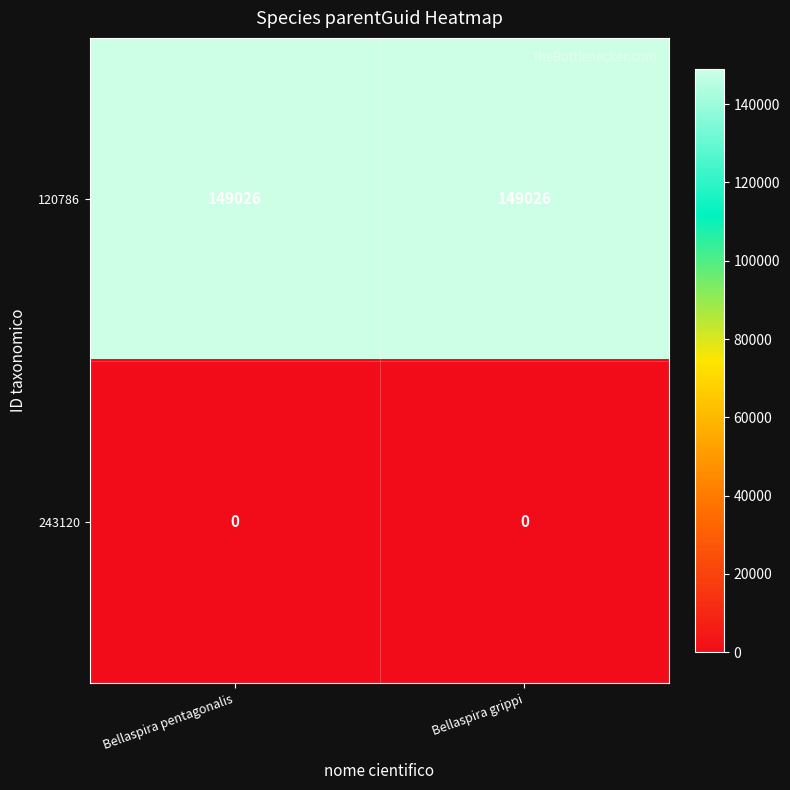

What is the maximum value shown in the chart?

149026